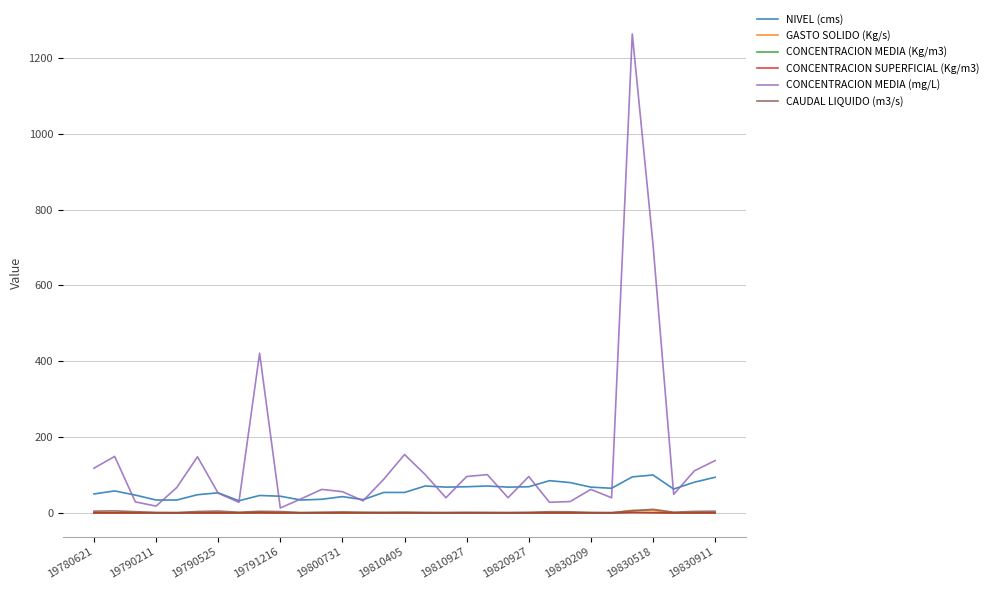

Which series has the largest range (max minus min)?

CONCENTRACION MEDIA (mg/L)